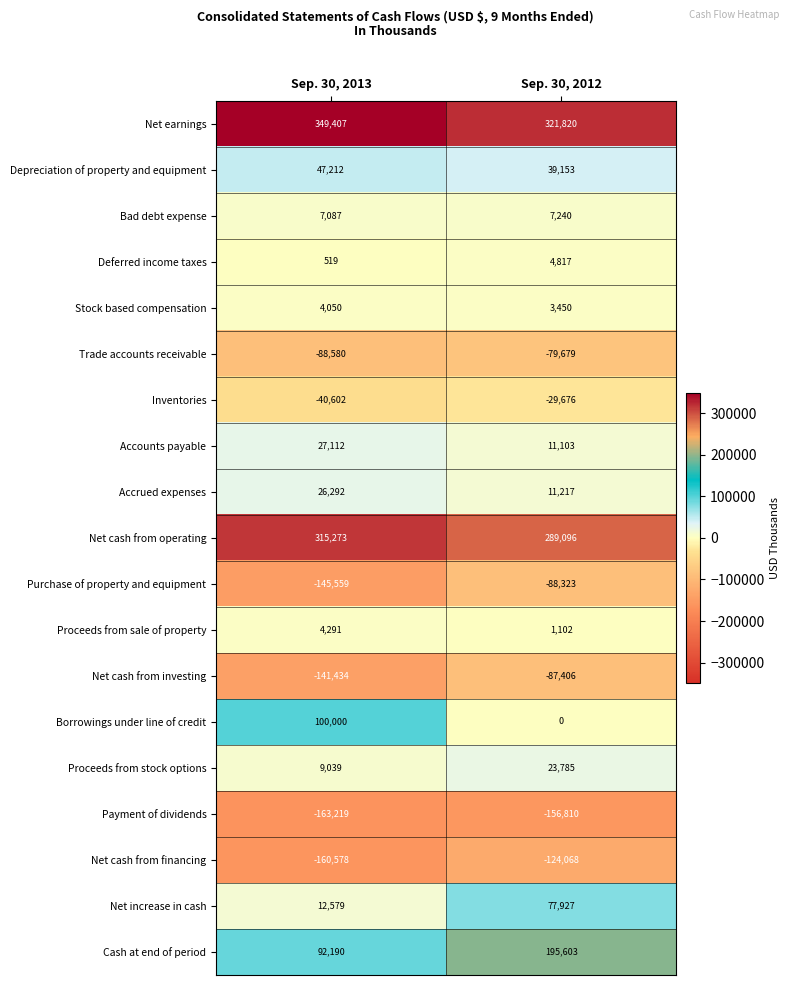

The value of Proceeds from stock options at Sep. 30, 2012 is 23785. True or false?

True